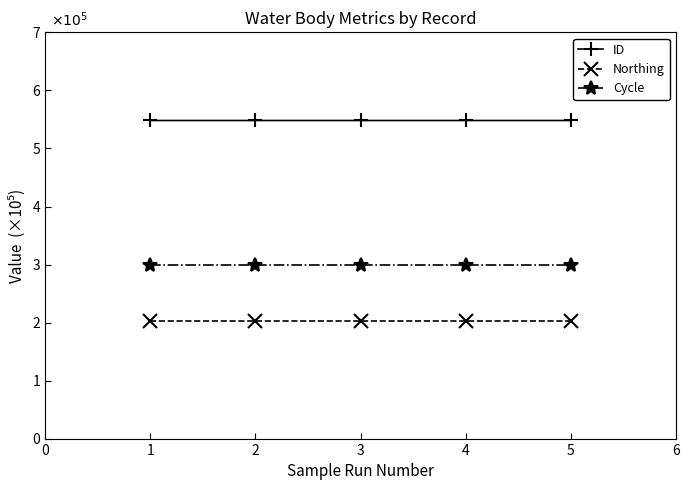

What is the spread (max minus min) of values at 2?

3.5